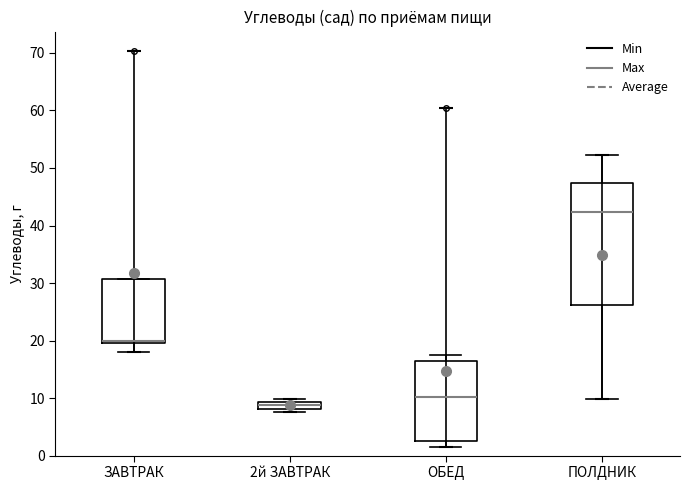

Which box has the lowest median line?

2й ЗАВТРАК